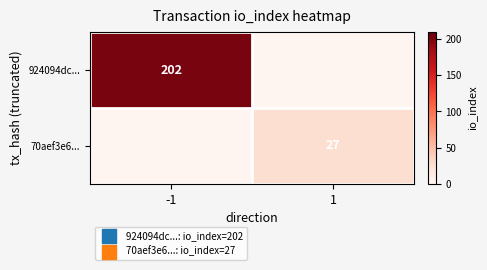

What is the spread (max minus min) of values at 1?

27